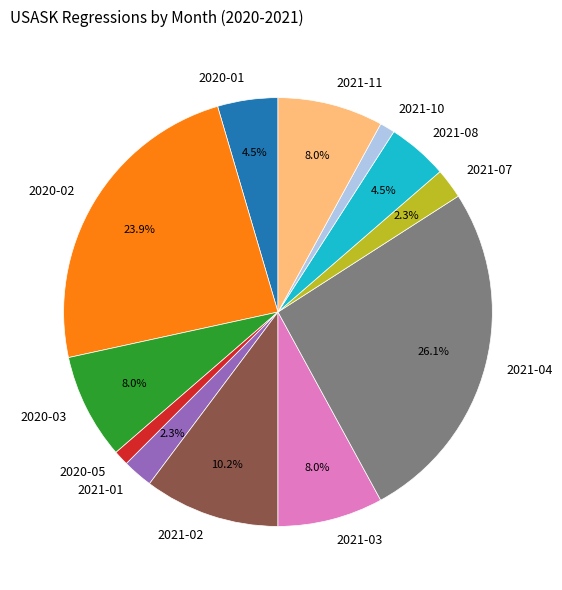

Is 2020-02 the majority of the pie?

No